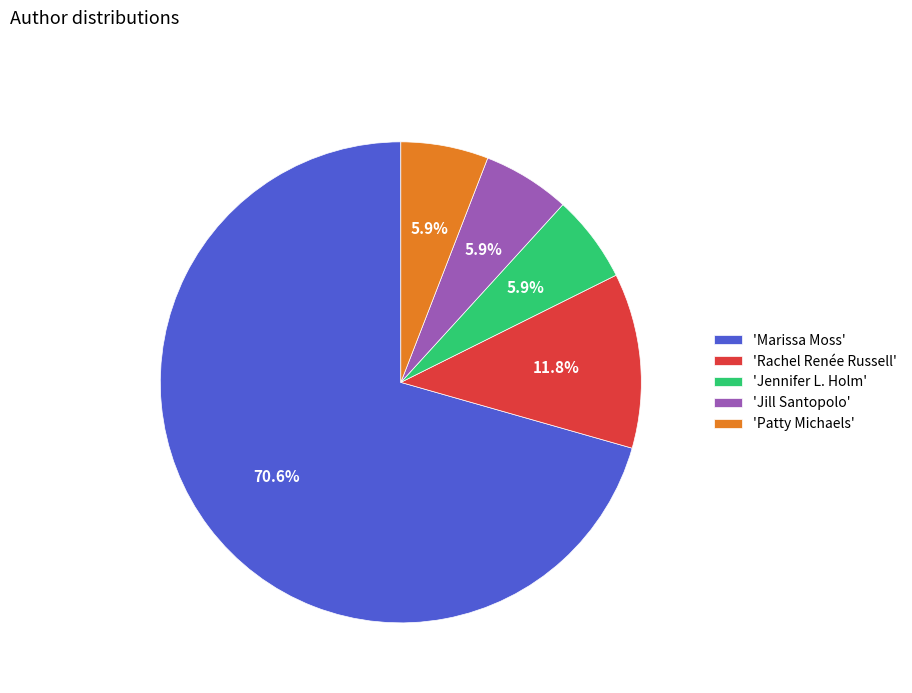

Between 'Marissa Moss' and 'Jennifer L. Holm', which is larger?

'Marissa Moss'